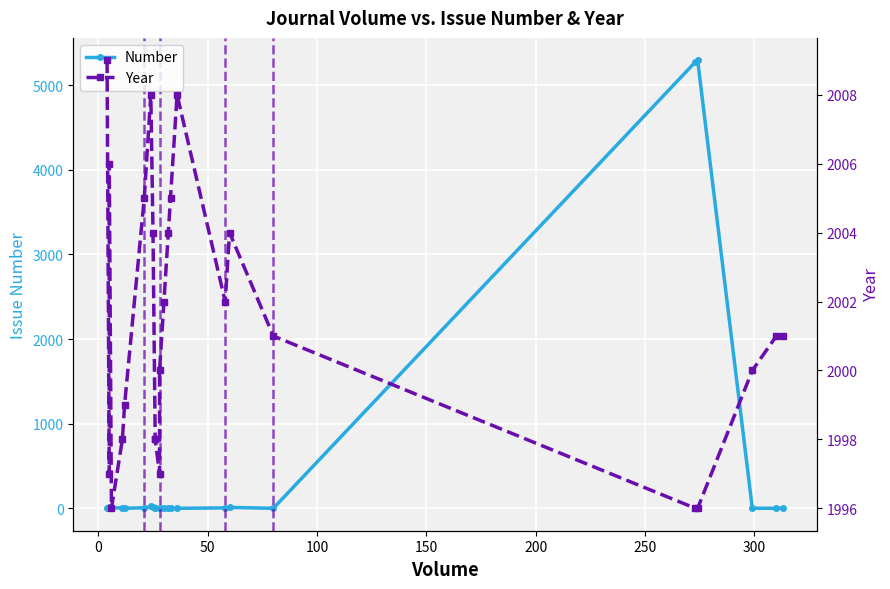

Rank the series by their average value, from highest to lowest.

Year, Number